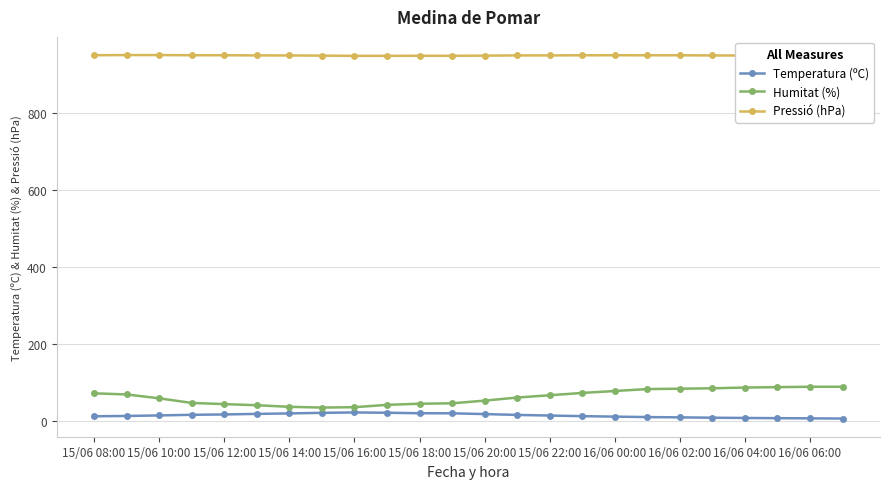

Count the number of categories in the chart.

24